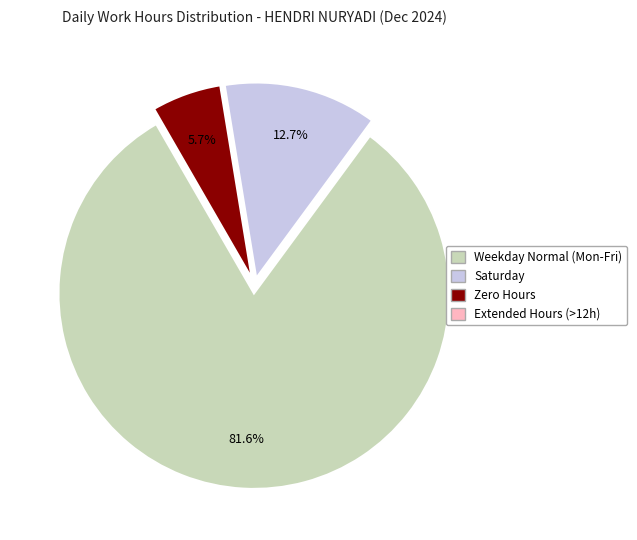

To the nearest percent, what is the difference between the largest and smallest slice percentages?

82%